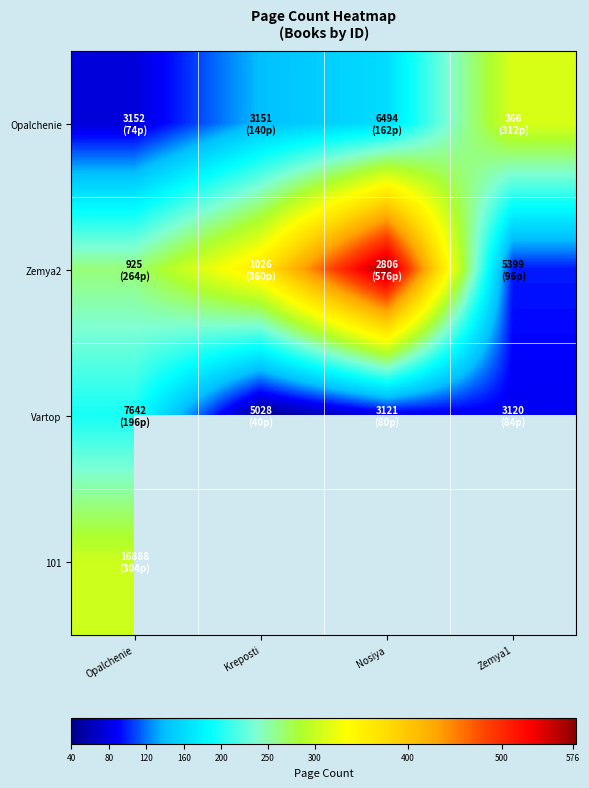

Which series has the largest total across all categories?

Zemya2